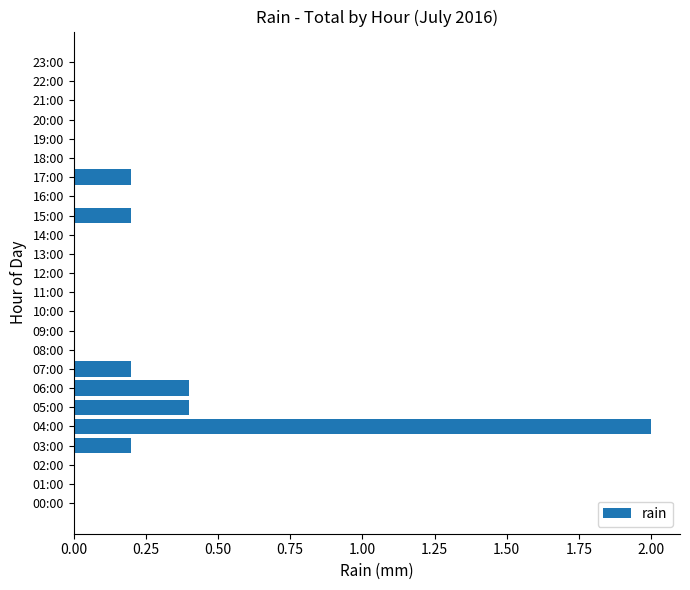

The chart shows a value of 0.0 at 15:00. True or false?

False